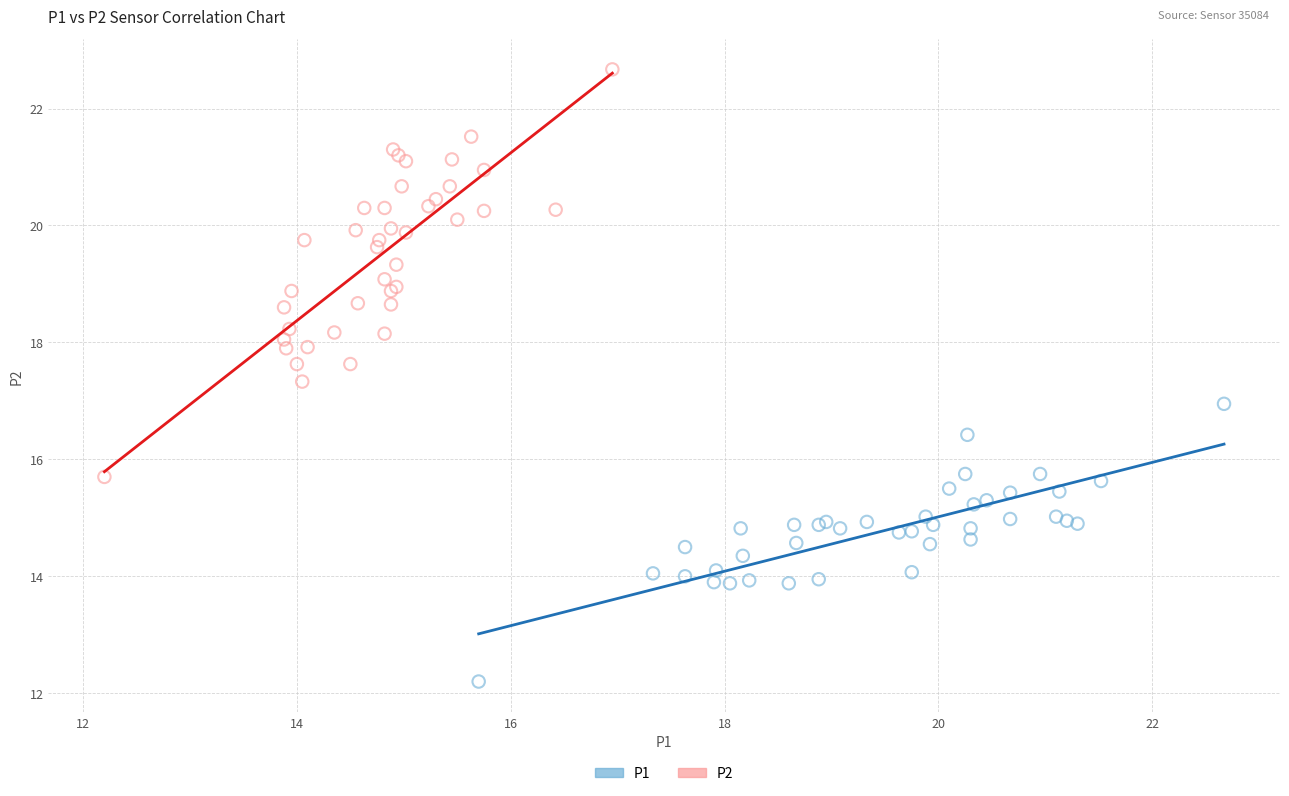

Which series has the widest spread of Y values?

P2